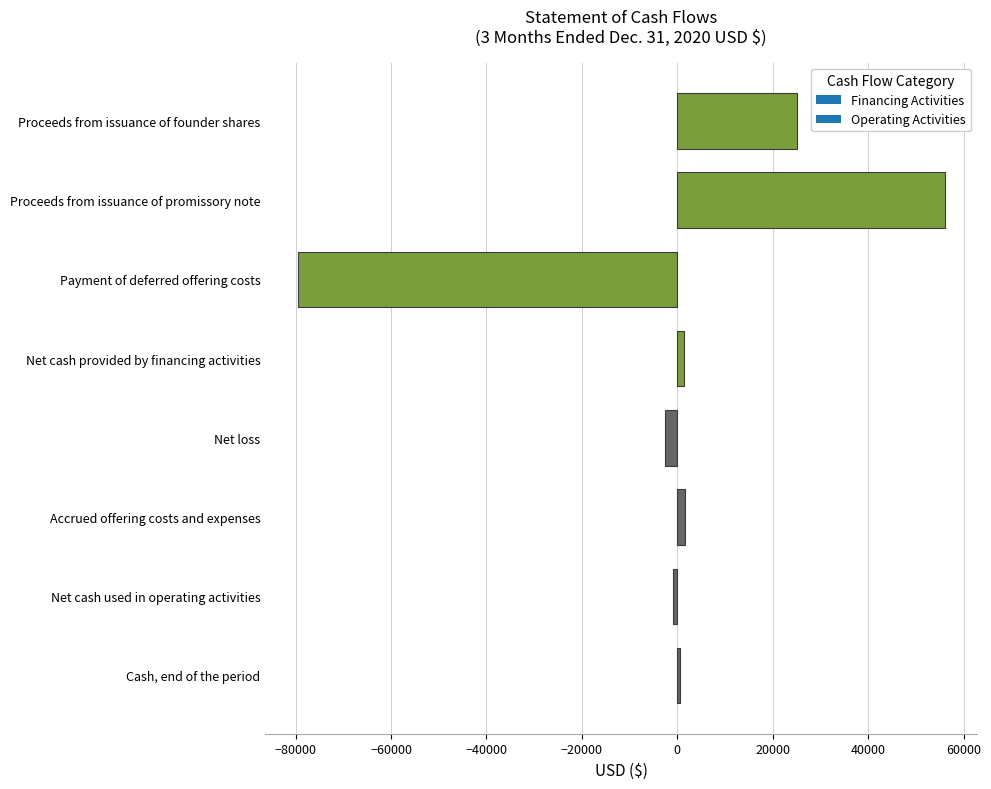

Which has a higher value, Net loss or Proceeds from issuance of founder shares?

Proceeds from issuance of founder shares